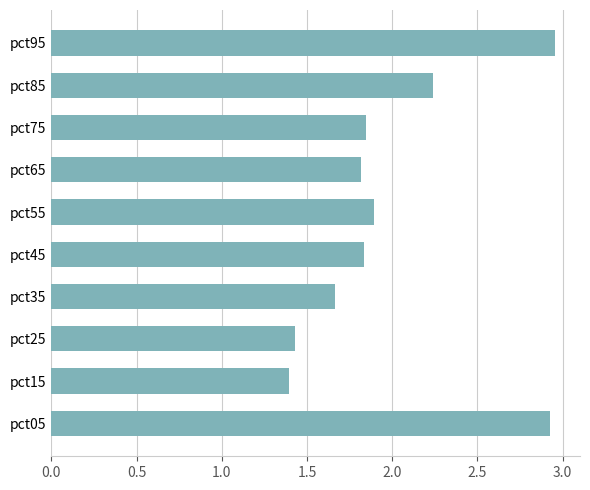

What is the difference between the maximum and second lowest values?

1.5